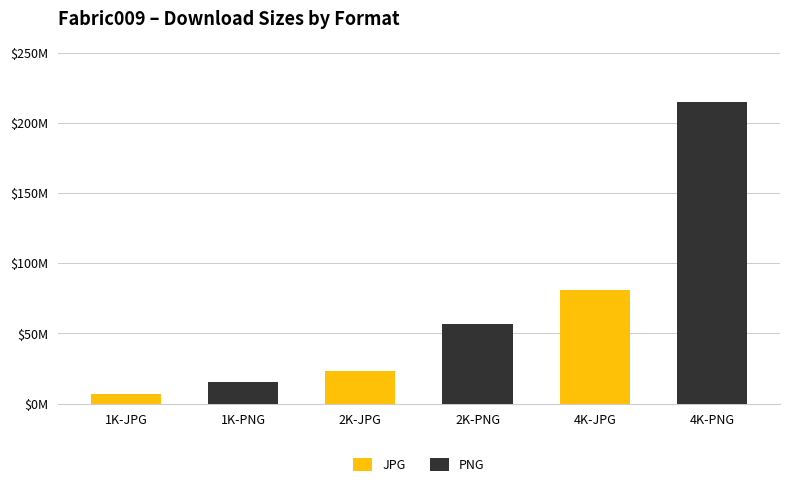

Are the bars horizontal?

No